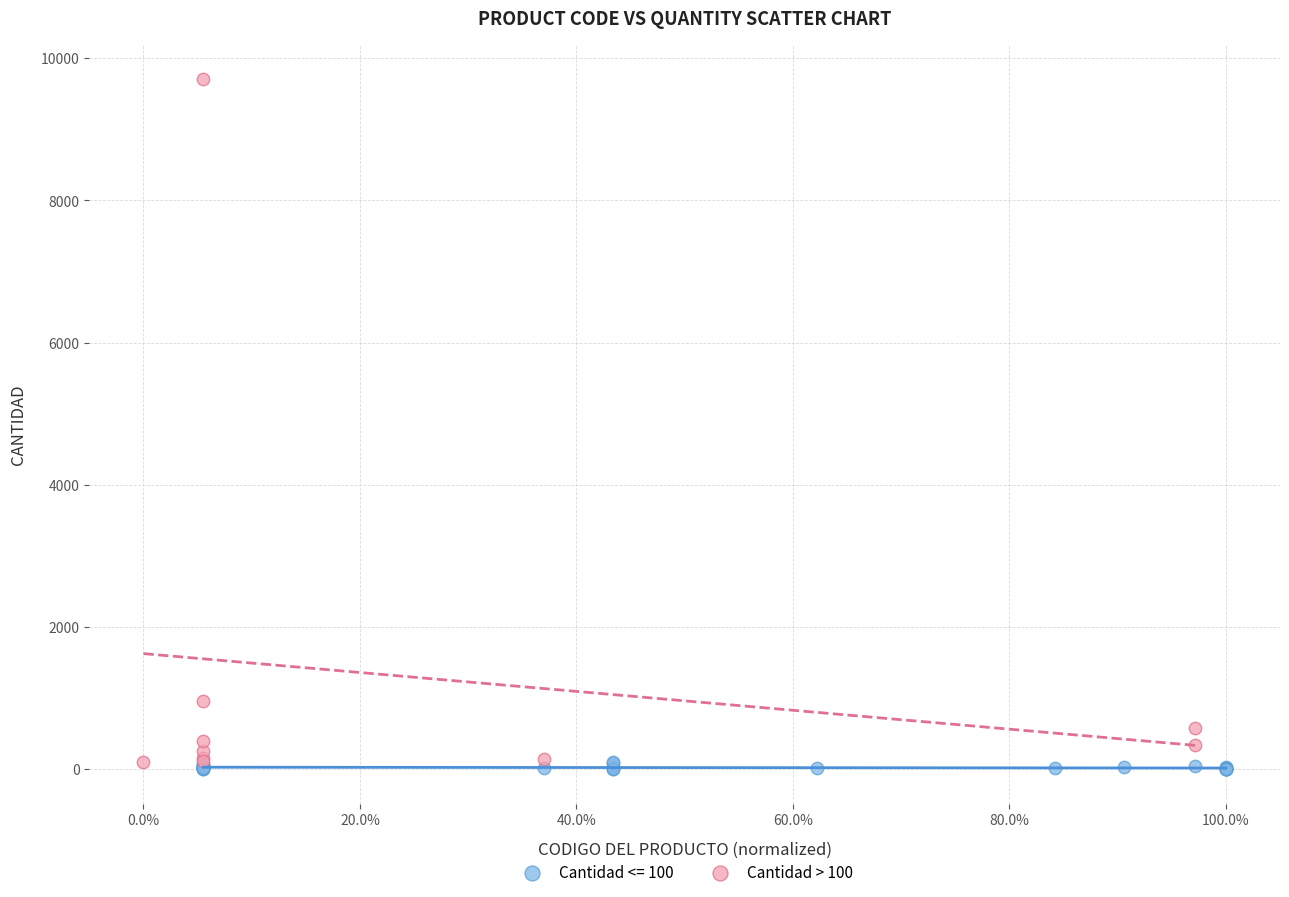

Which series reaches the maximum Y coordinate?

Cantidad > 100